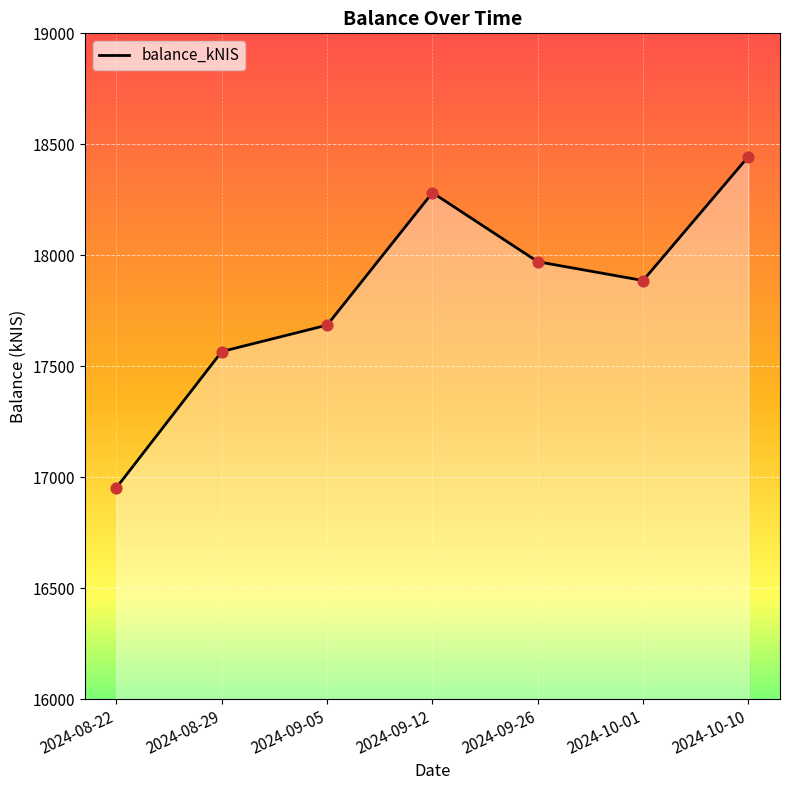

List the labels in order of value, largest first.

2024-10-10, 2024-09-12, 2024-09-26, 2024-10-01, 2024-09-05, 2024-08-29, 2024-08-22